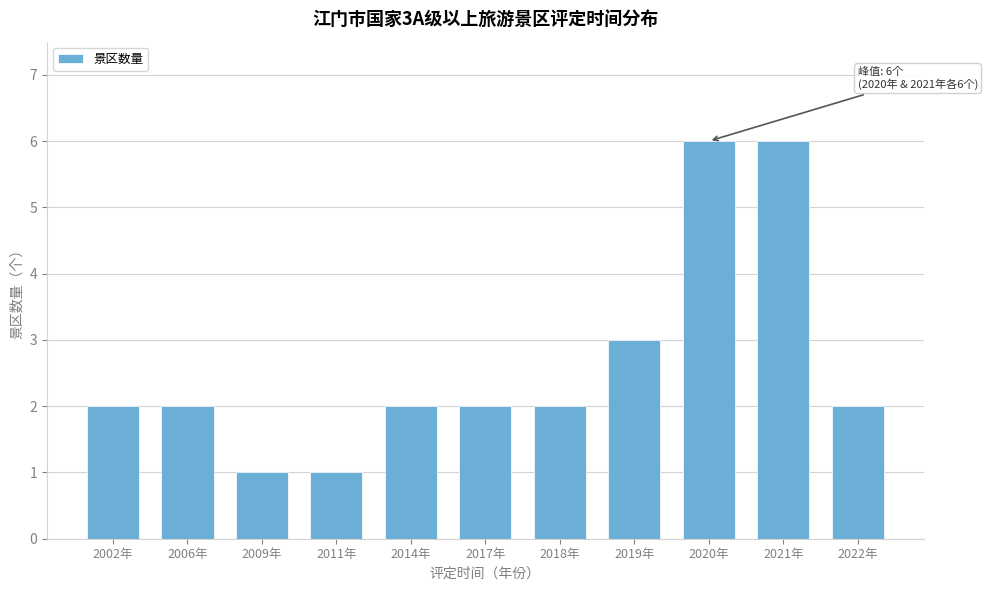

Reading left to right, transcribe all the data shown in this chart.

2	2	1	1	2	2	2	3	6	6	2